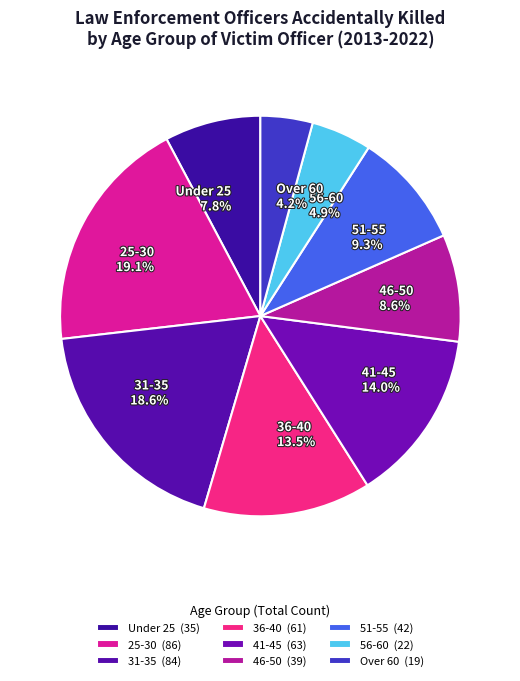

The Under 25 slice represents 8% of the pie. True or false?

True